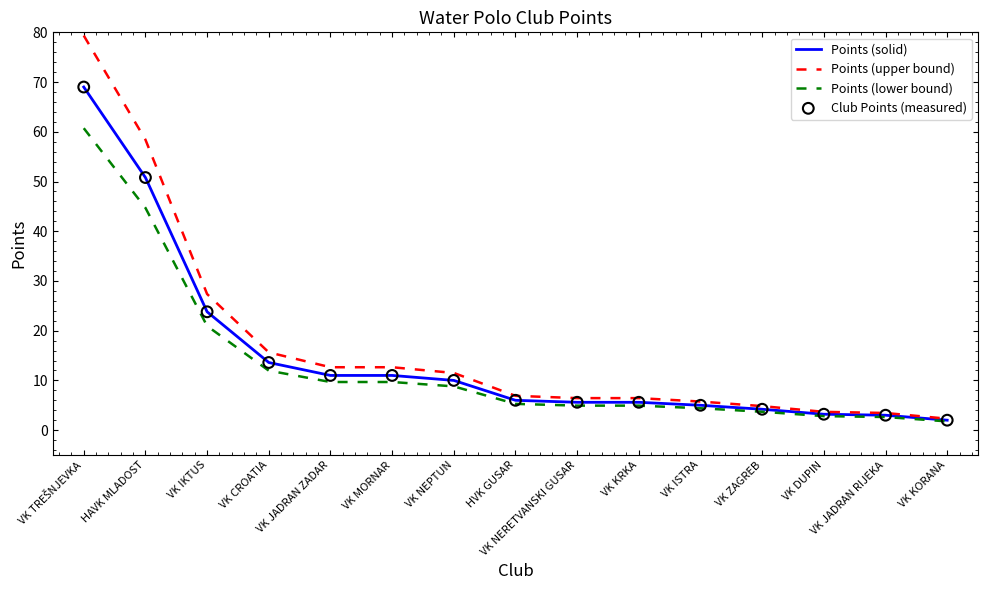

Which series has the widest spread of values?

Points (upper bound)